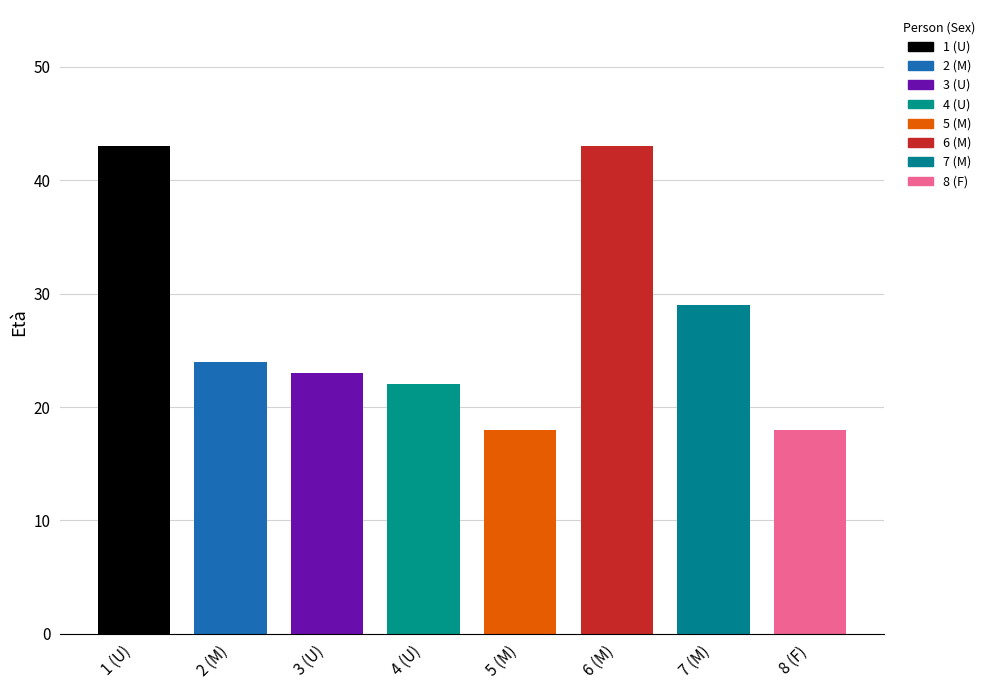

What is the change in value from 4 (U) to 7 (M)?

+7